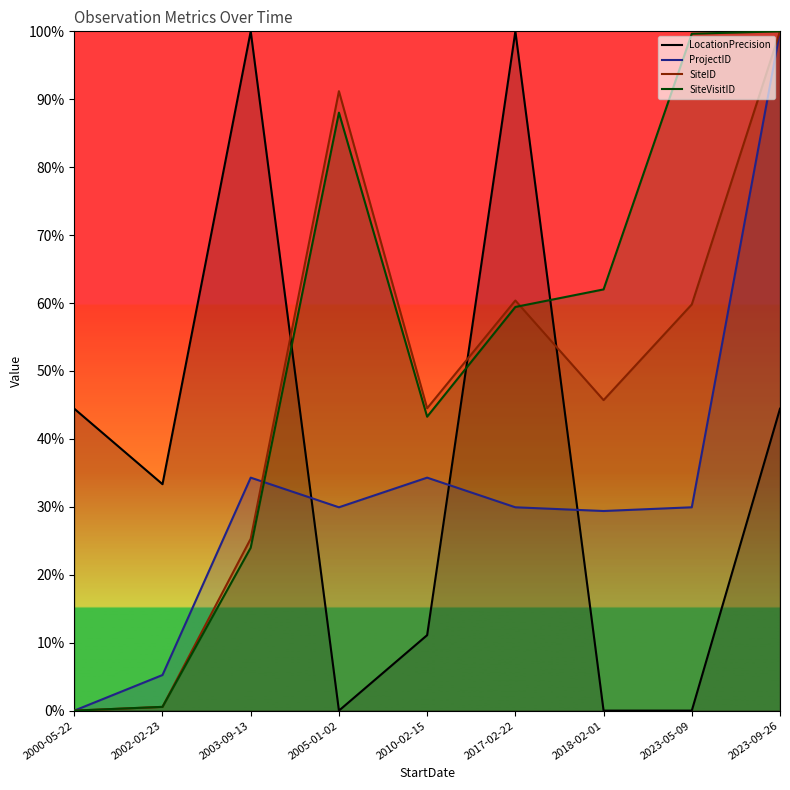

At which label is ProjectID closest to 0?

2000-05-22